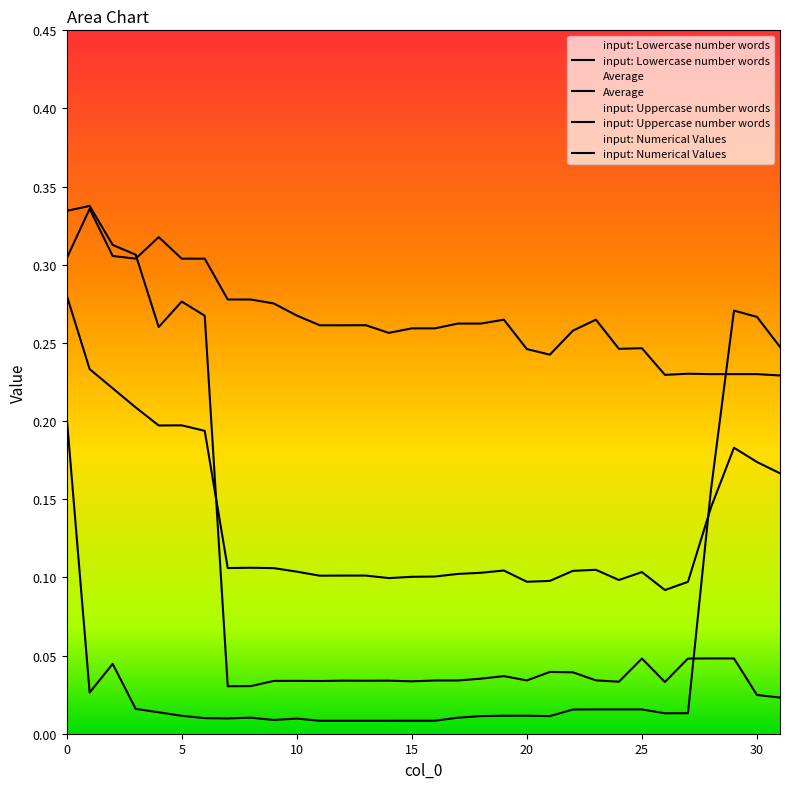

How many lines are shown in the chart?

4